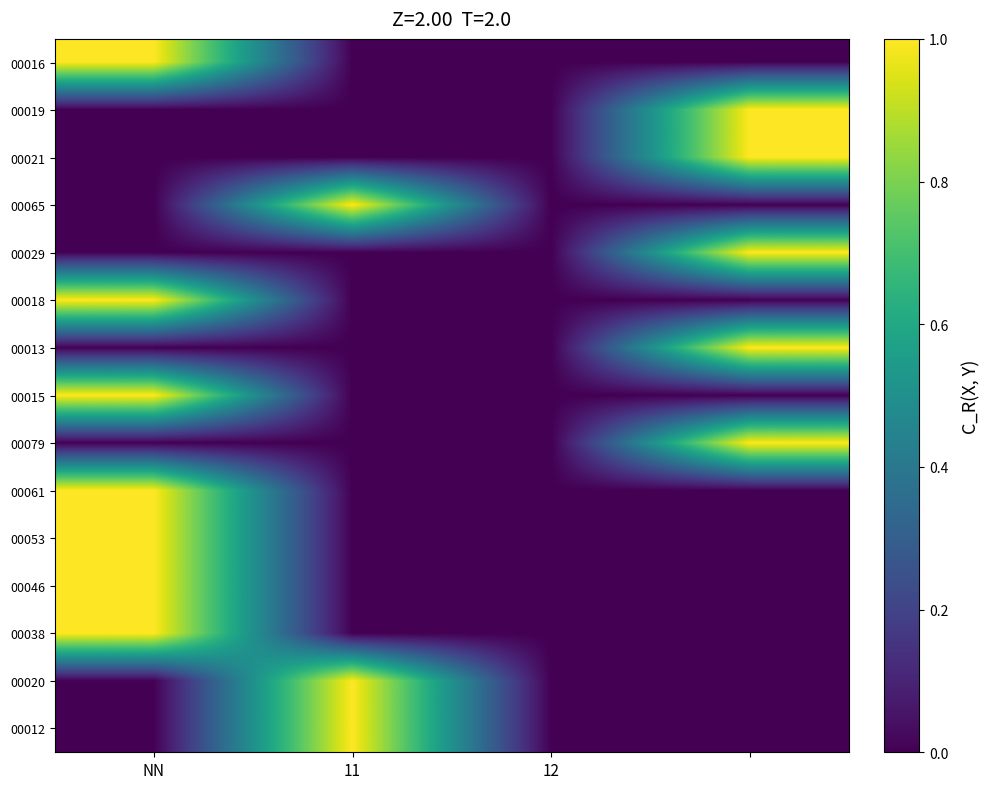

At how many categories does at least one series exceed 0?

3